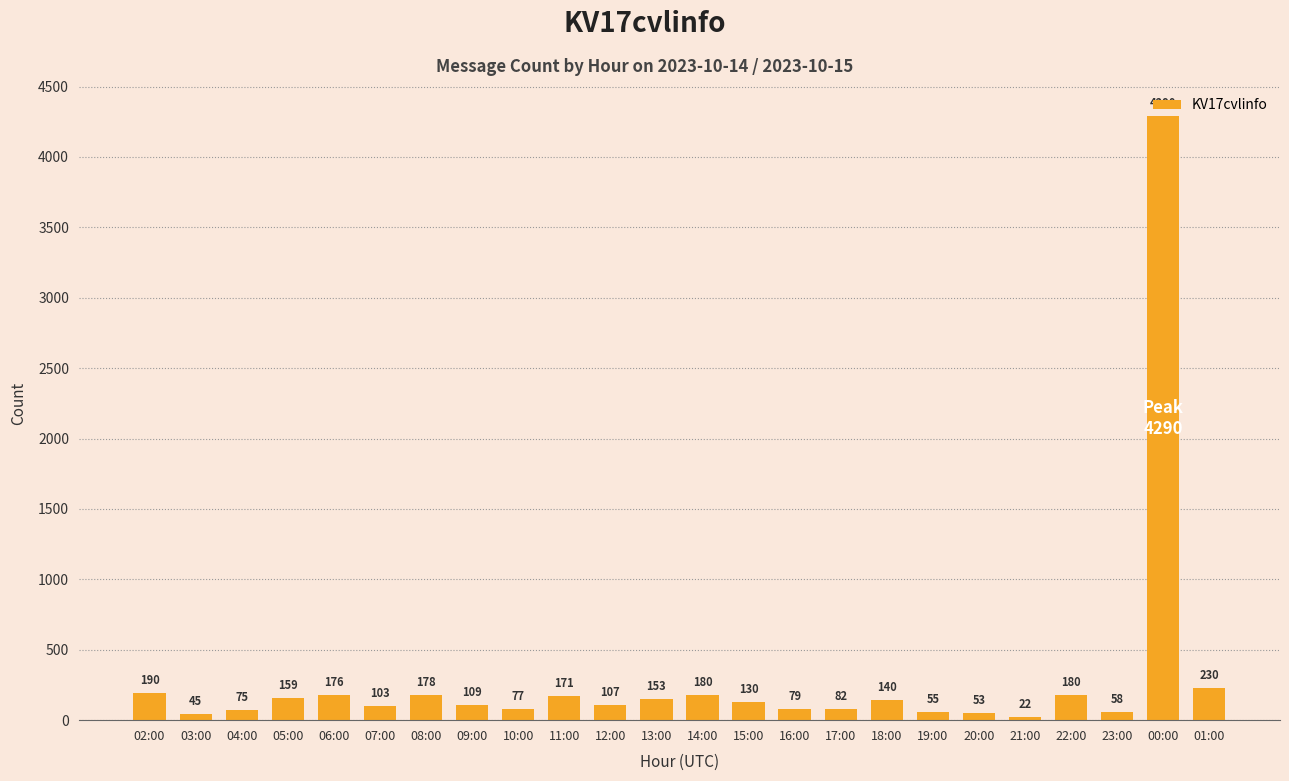

The chart shows a value of 190 at 02:00. True or false?

True